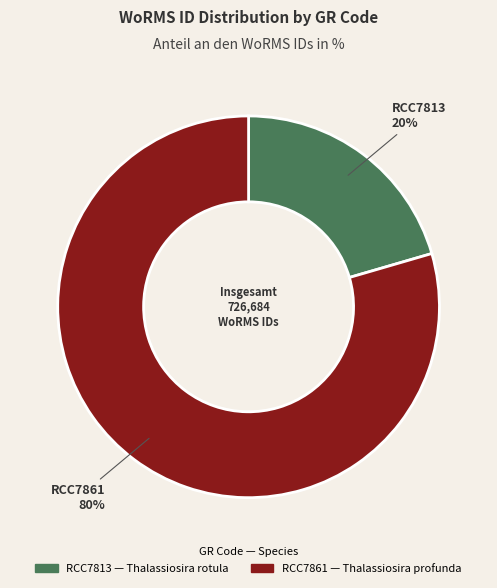

Is RCC7813 the majority of the pie?

No